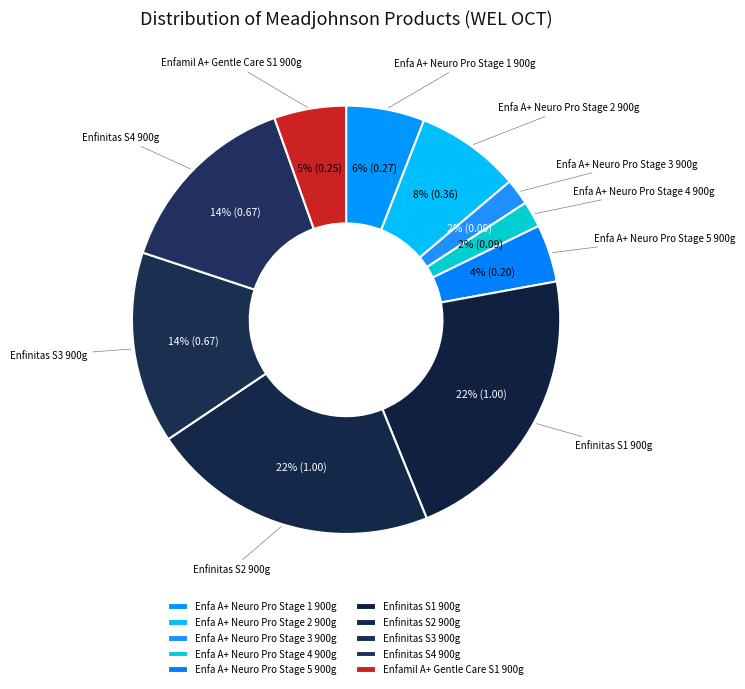

Is there any slice that represents more than half of the pie?

No